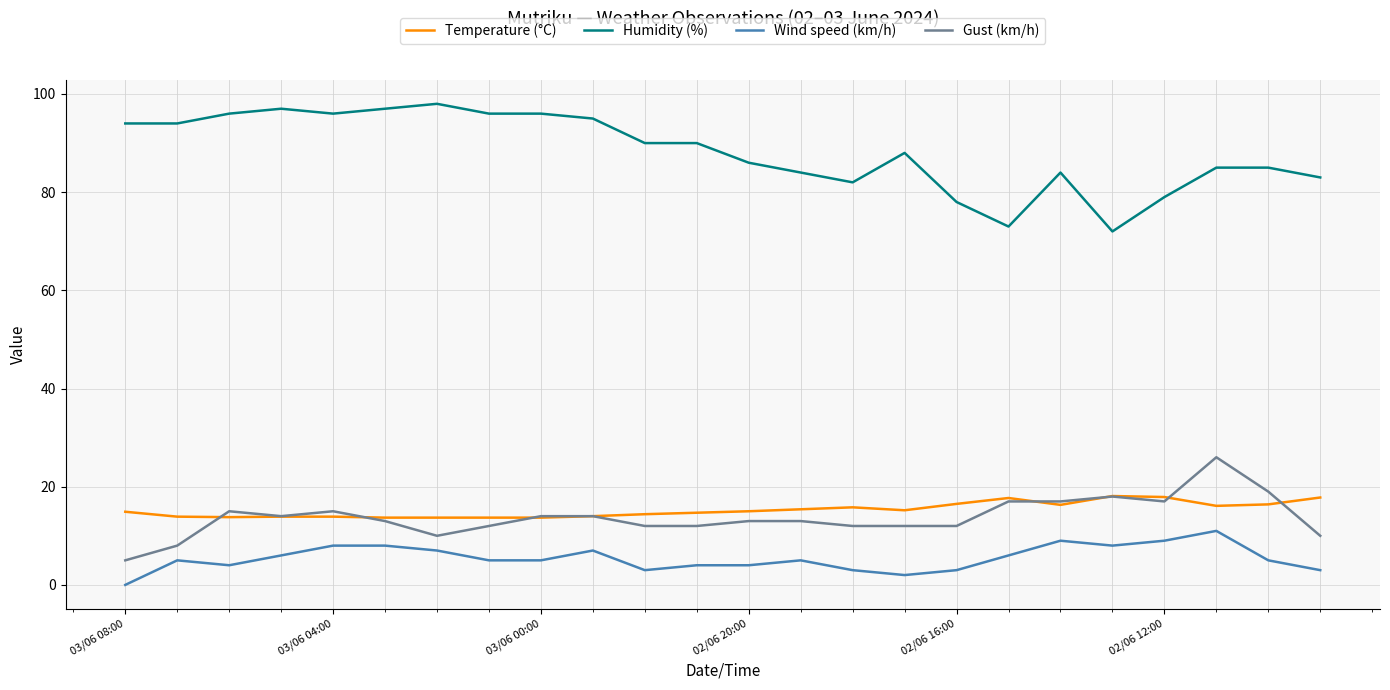

What is the minimum value for Humidity (%)?

72.0